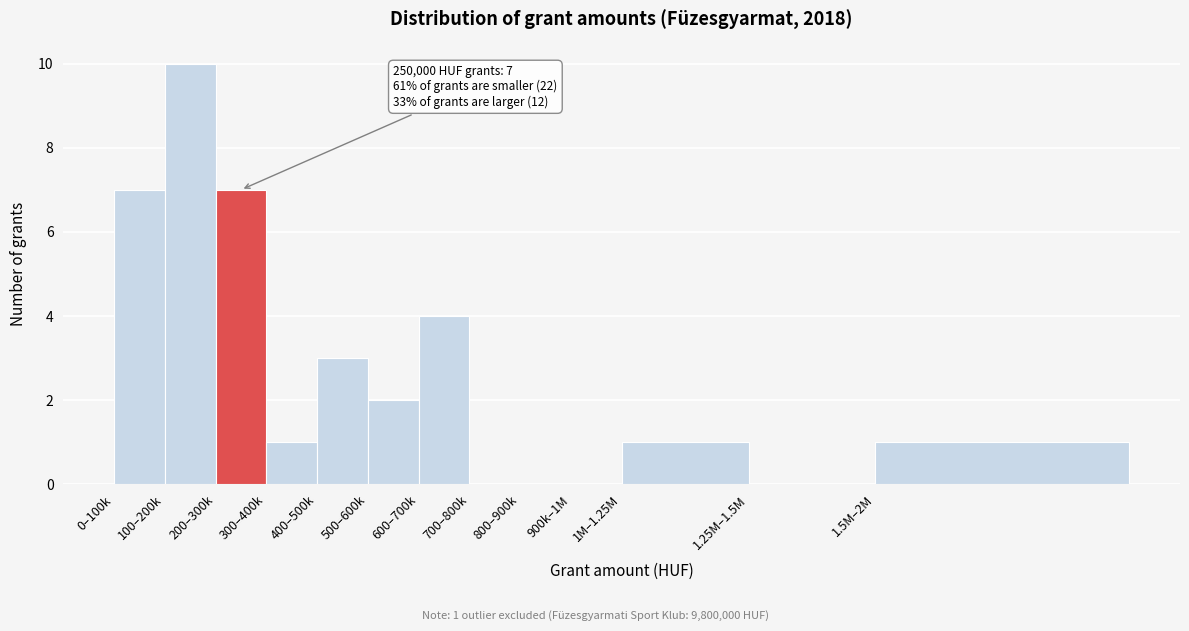

Reading right to left, list all the values displayed in this chart.

1.5M–2M=1	1.25M–1.5M=0	1M–1.25M=1	900k–1M=0	800–900k=0	700–800k=0	600–700k=4	500–600k=2	400–500k=3	300–400k=1	200–300k=7	100–200k=10	0–100k=7